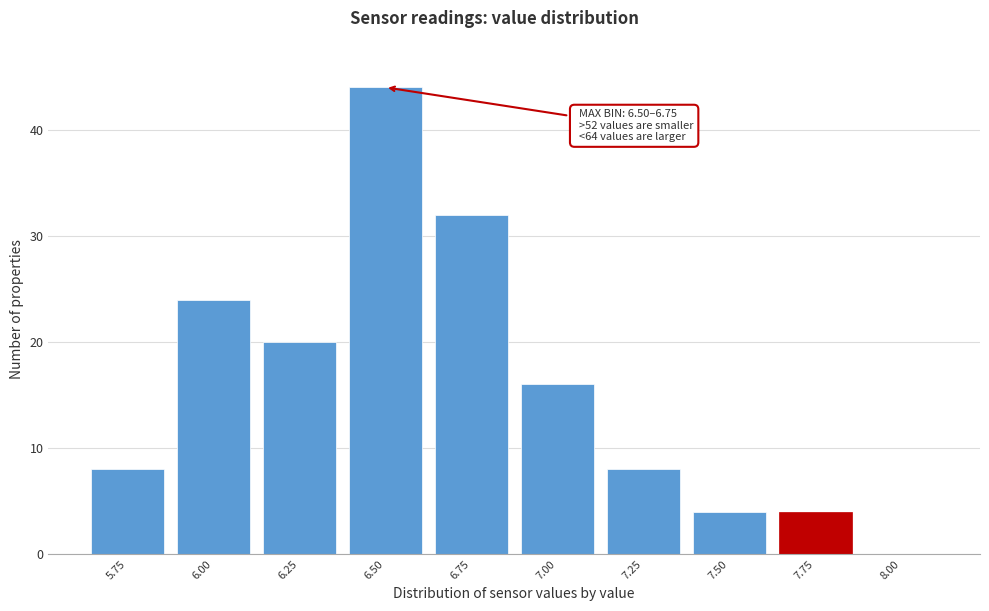

Reading left to right, list all the values displayed in this chart.

5.75=8	6.00=24	6.25=20	6.50=44	6.75=32	7.00=16	7.25=8	7.50=4	7.75=4	8.00=0